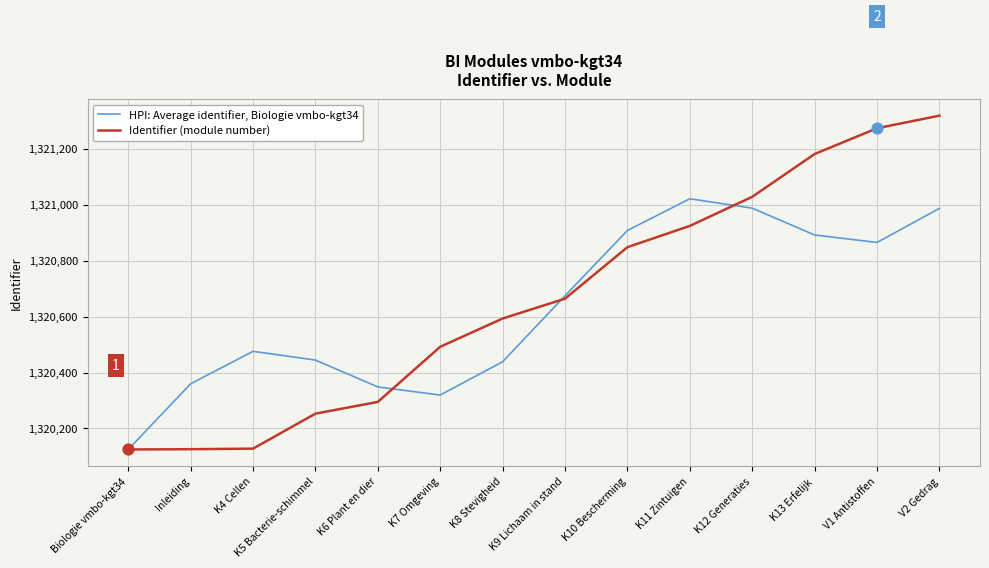

Is the value of Identifier (module number) at K7 Omgeving greater than the value of HPI: Average identifier, Biologie vmbo-kgt34 at K12 Generaties?

No